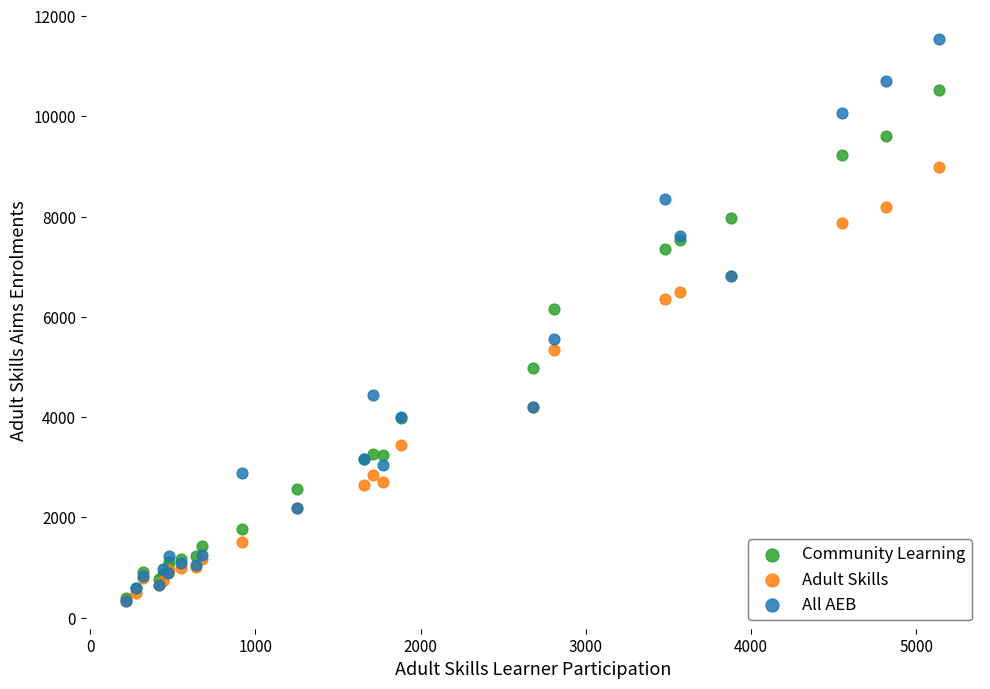

In the All AEB series, what Y value is closest to 5940?

5560